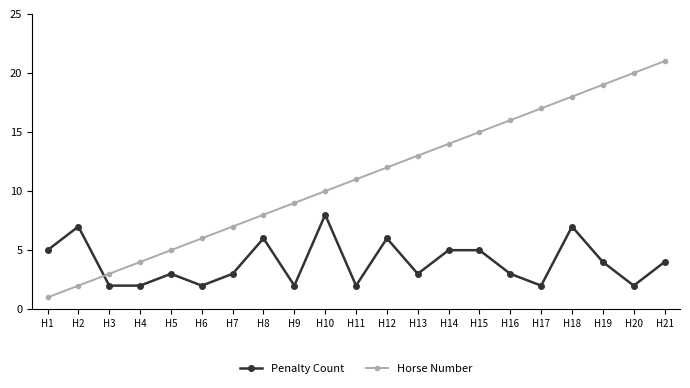

How many data points in Horse Number are less than 11?

10